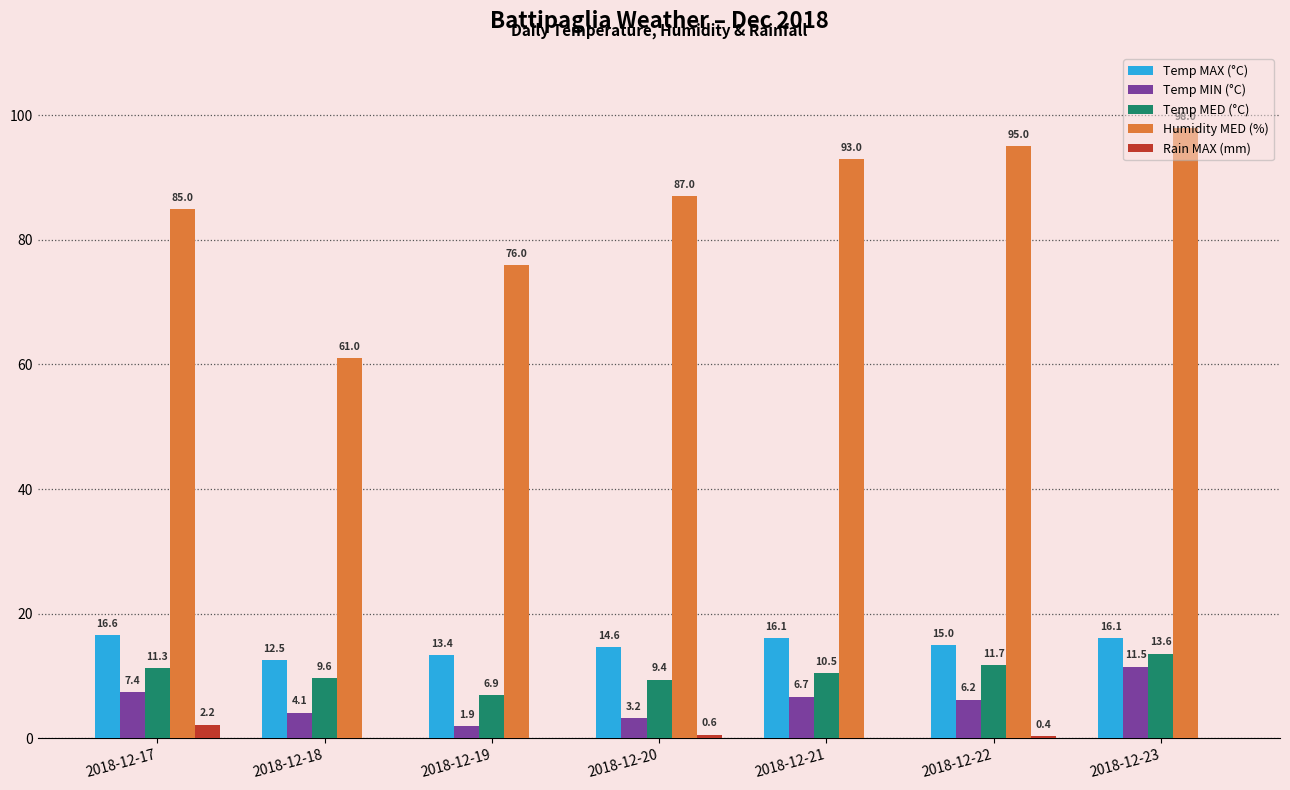

Are the bars grouped side by side (vs. stacked)?

Yes